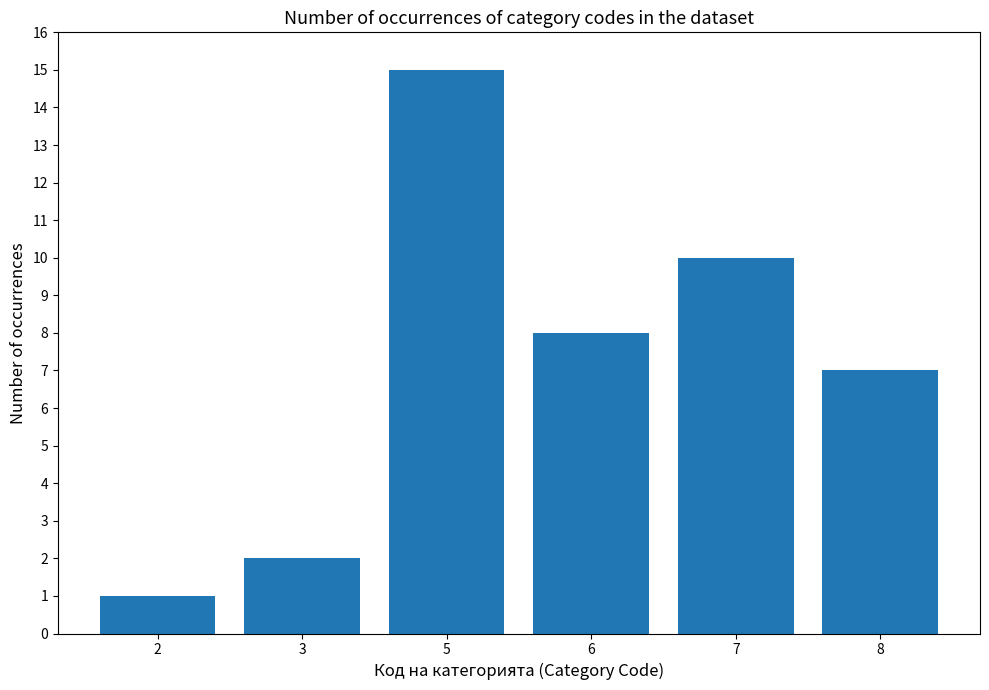

Reading left to right, transcribe all the data shown in this chart.

2=1	3=2	5=15	6=8	7=10	8=7